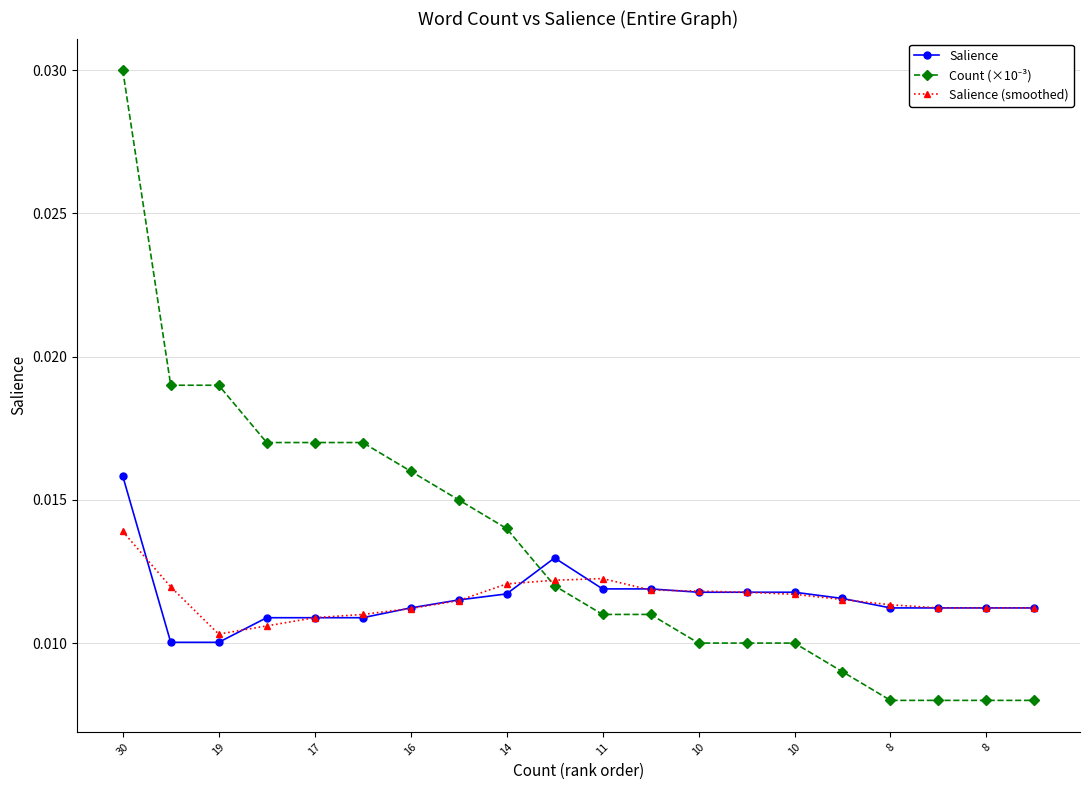

At how many categories does at least one series exceed 0?

20